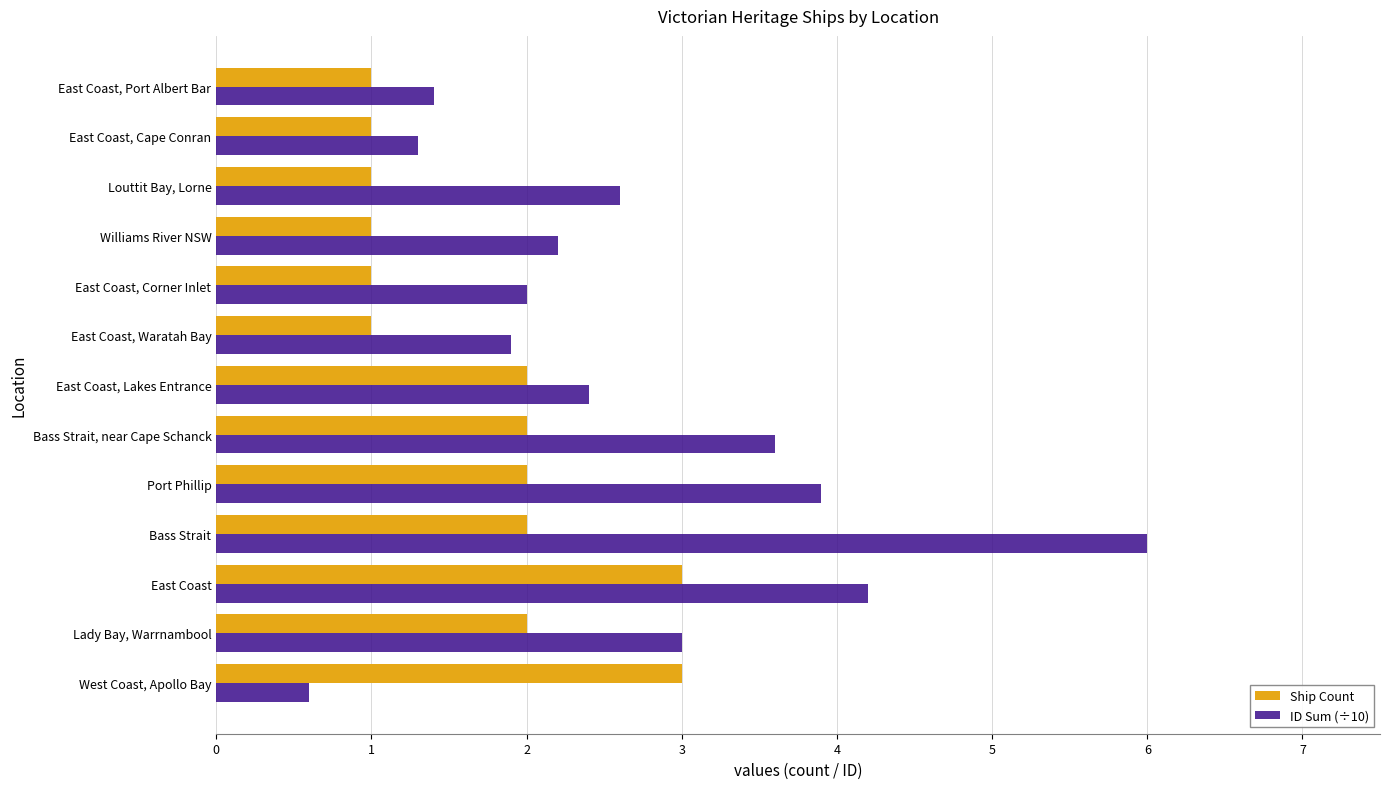

Which series has the widest spread of values?

ID Sum (÷10)